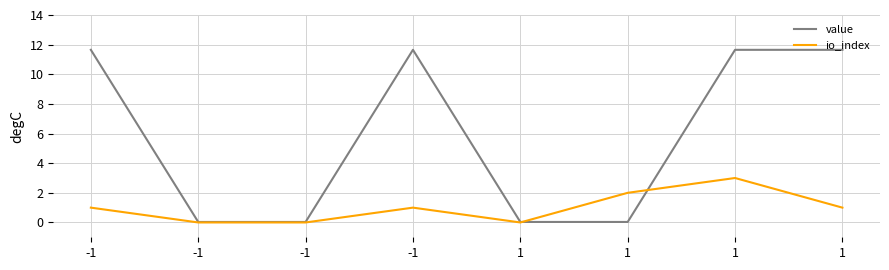

Reading left to right, extract all data points from this chart.

value: 11.6	0.0	0.0	11.6	0.0	0.0	11.6	11.6
io_index: 1.0	0.0	0.0	1.0	0.0	2.0	3.0	1.0